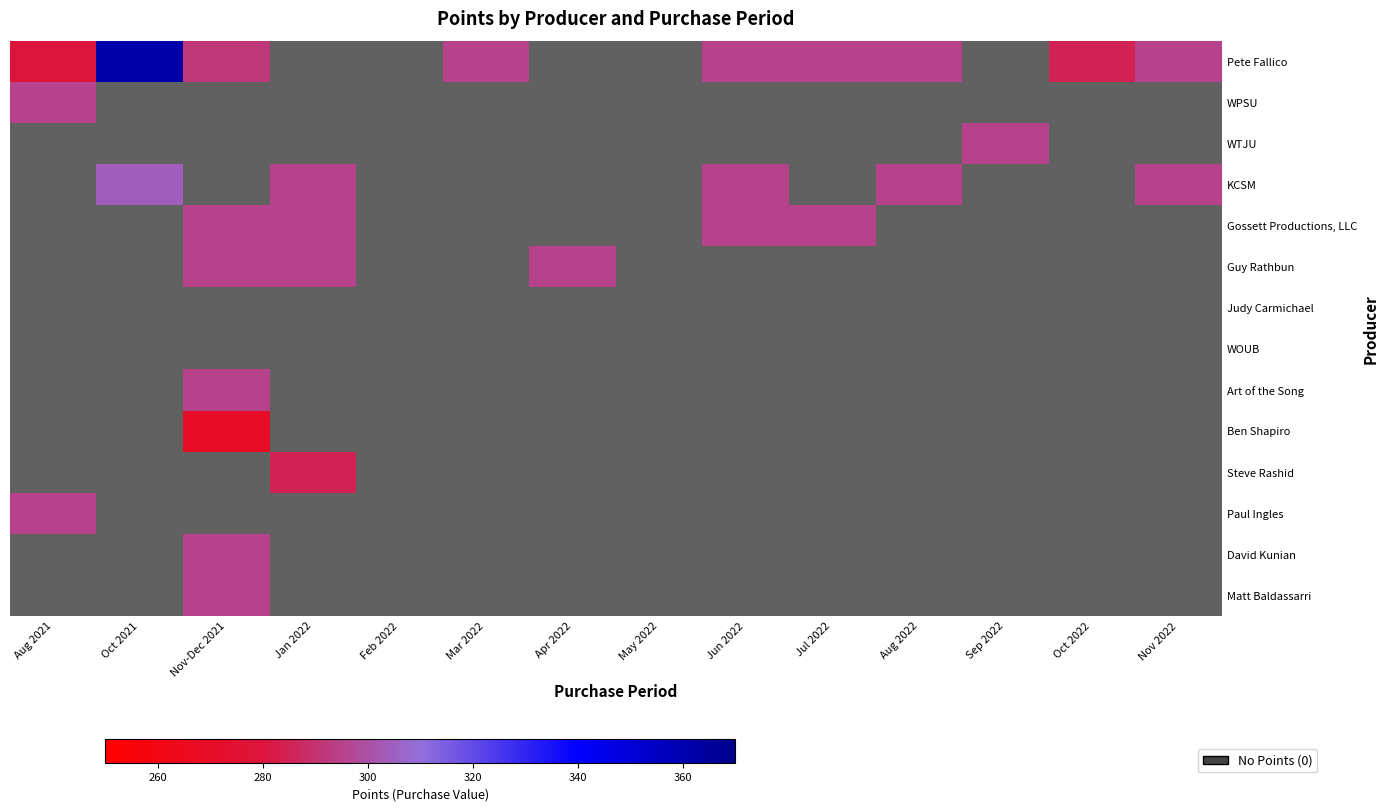

Which label corresponds to the smallest value in the chart?

Jan 2022